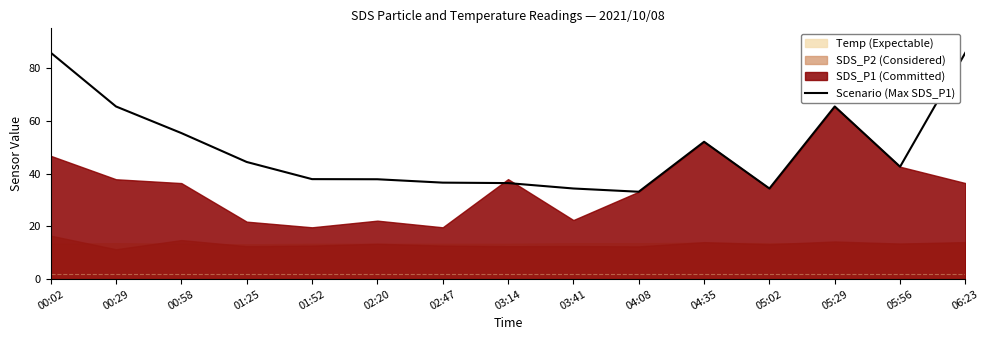

Which label corresponds to the largest value in the chart?

00:02